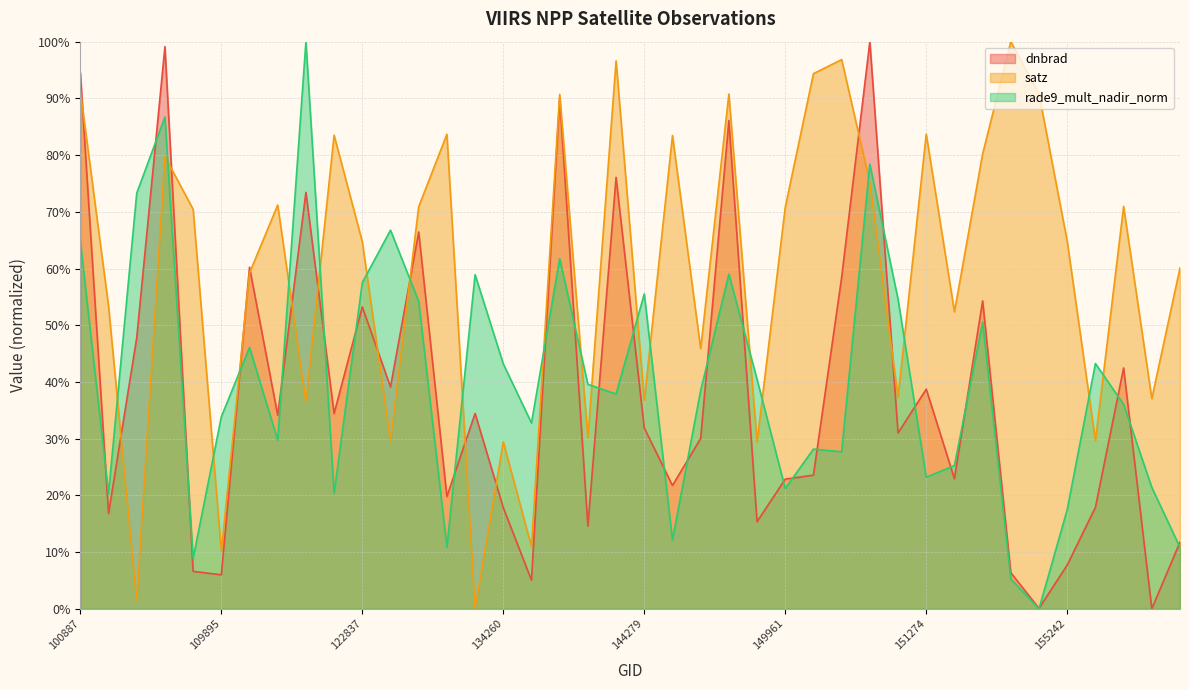

Between 115226 and 145084, which series saw the biggest shift?

rade9_mult_nadir_norm